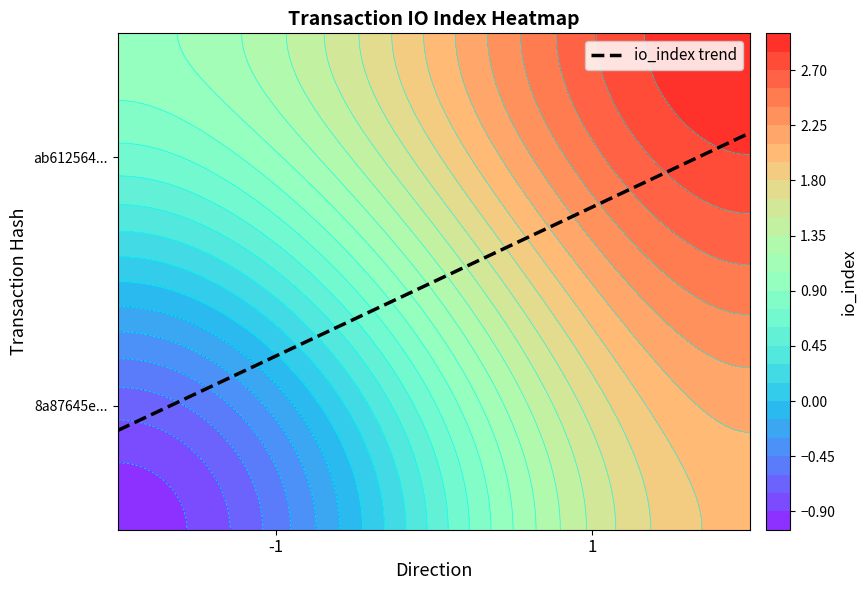

The value of 8a87645ebf466699bf88614a2bfa051dc5b97fc at 1 is 2. True or false?

True